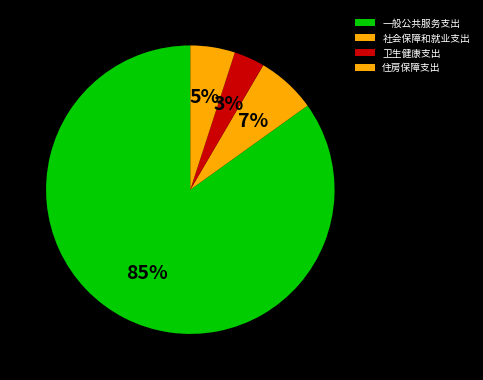

What percentage do 住房保障支出 and 一般公共服务支出 together represent?

89.9%